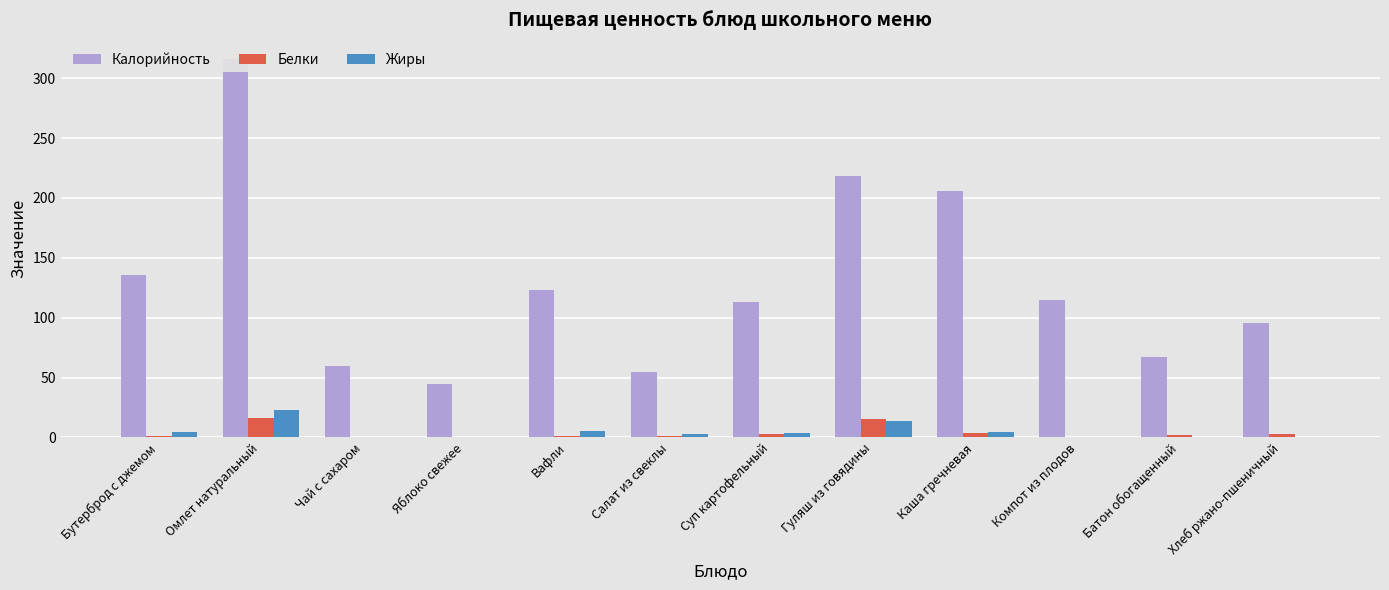

Reading left to right, list all the values displayed in this chart.

Калорийность: 135.5	316.2	60.0	44.4	123.0	54.7	112.8	218.0	206.0	115.0	67.0	95.2
Белки: 1.4	15.9	0.2	0.4	0.8	1.0	3.1	15.7	3.6	0.2	2.0	3.2
Жиры: 4.8	23.2	0.1	0.4	5.4	3.0	3.6	13.9	4.6	0.2	0.7	0.4